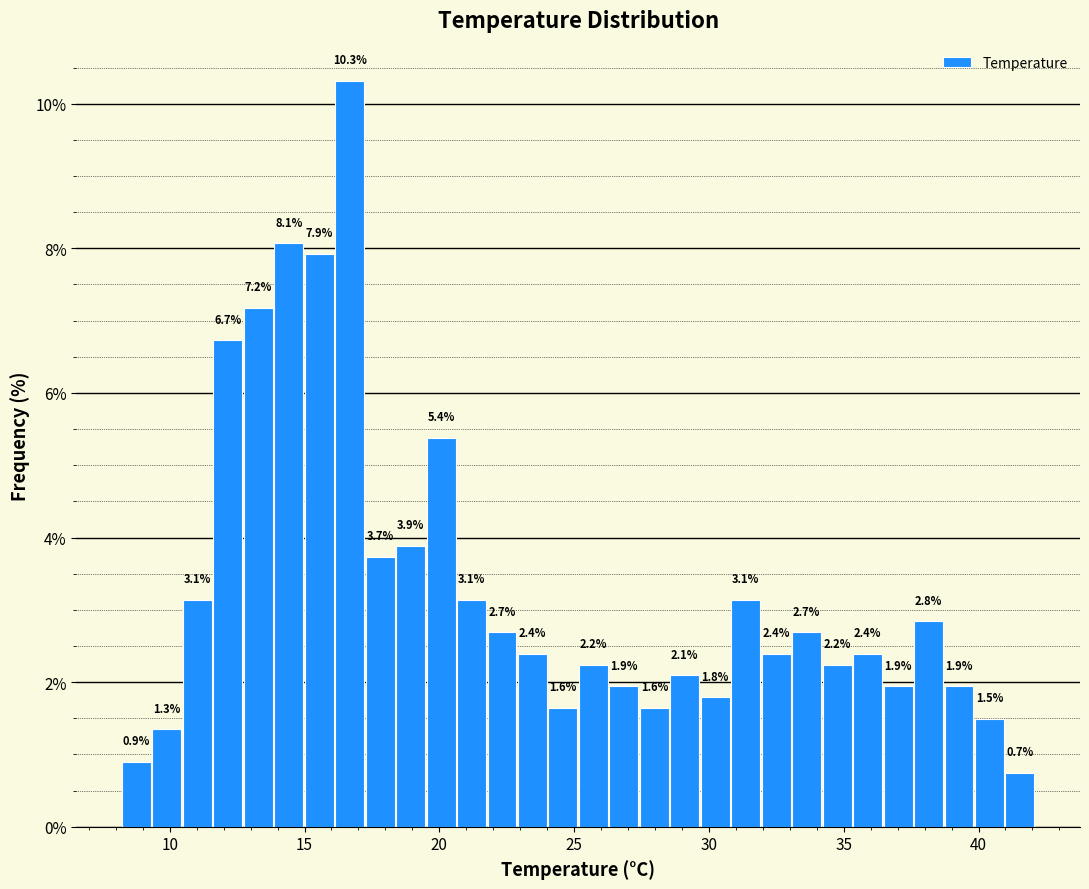

Around what value on the x-axis is the tallest bar? Give the approximate position of its centre, as read against the axis.

16.5